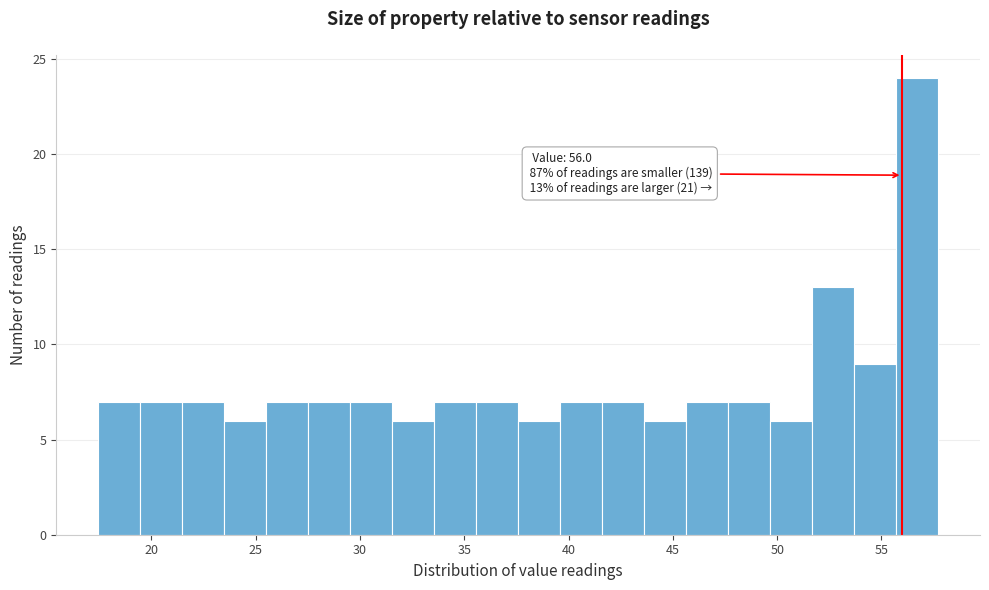

Over which range of the x-axis is the bar tallest?

55.5 to 57.5